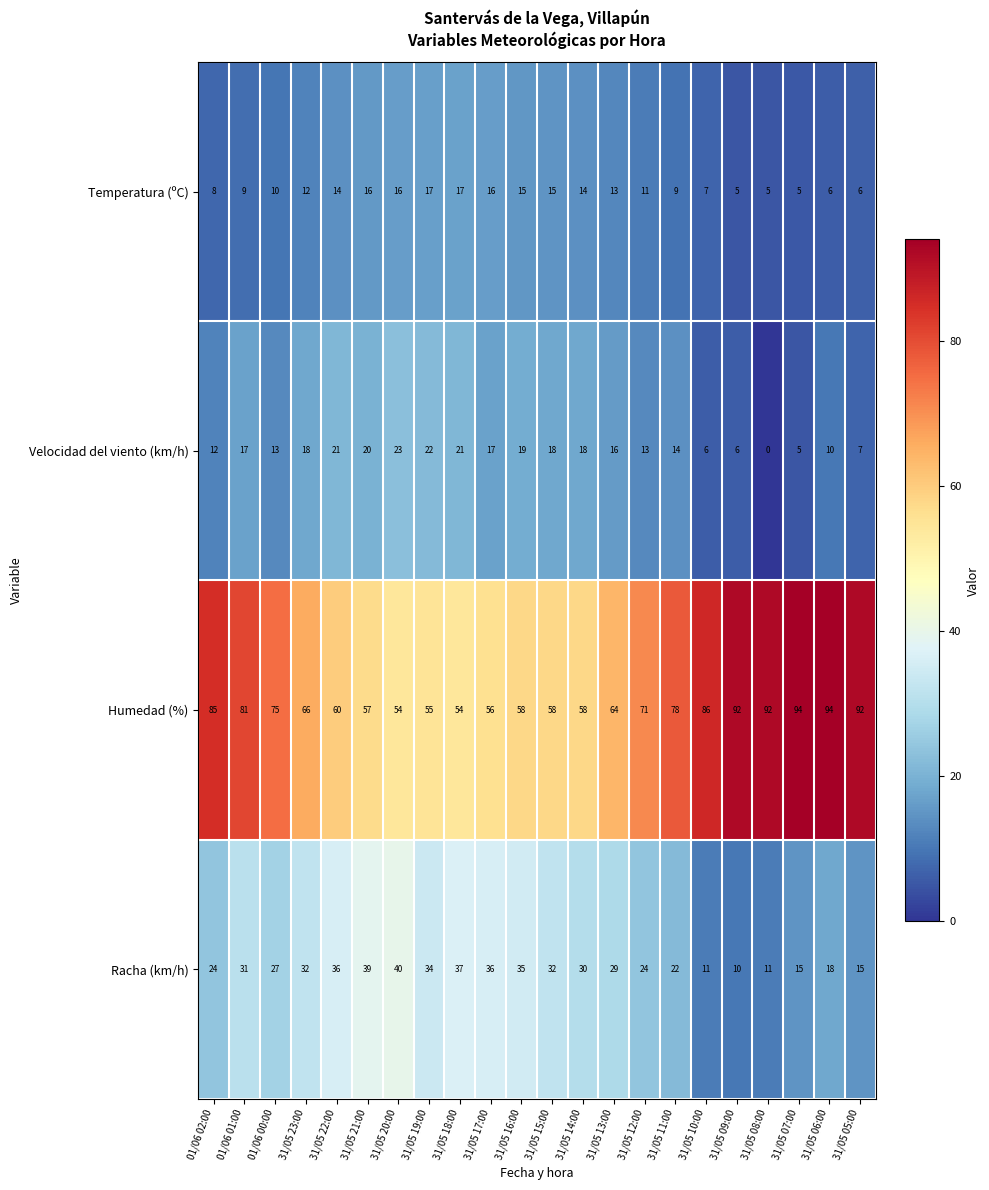

What is the spread (max minus min) of values at 31/05 07:00?

89